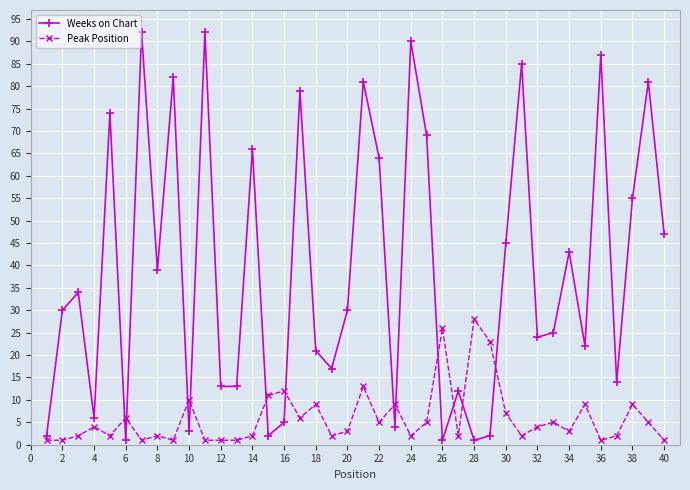

What is the value of the Peak Position point at the 26th from the left?

26